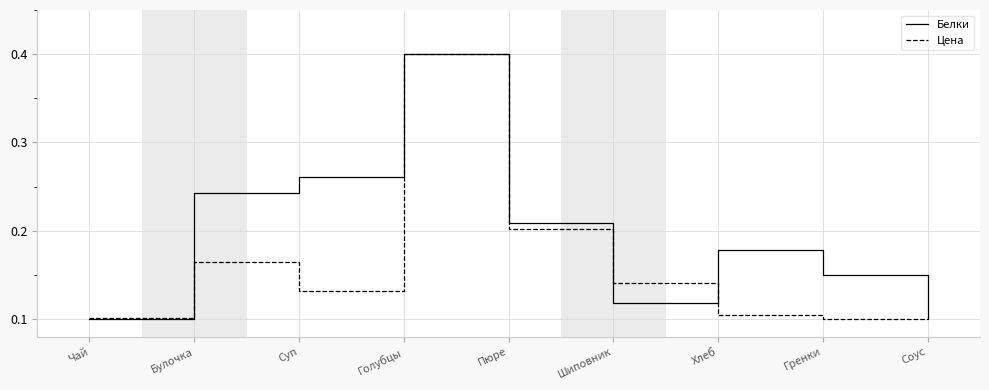

True or false: Цена has more than 1 interior local peaks.

True